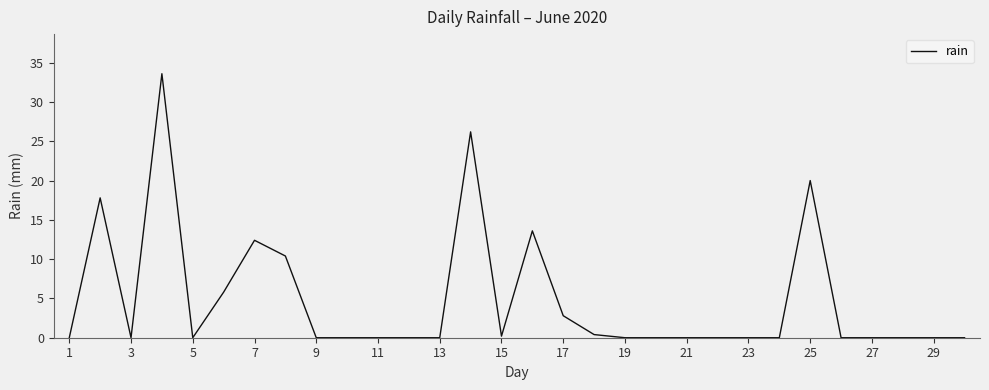

What is the greatest value displayed?

33.6